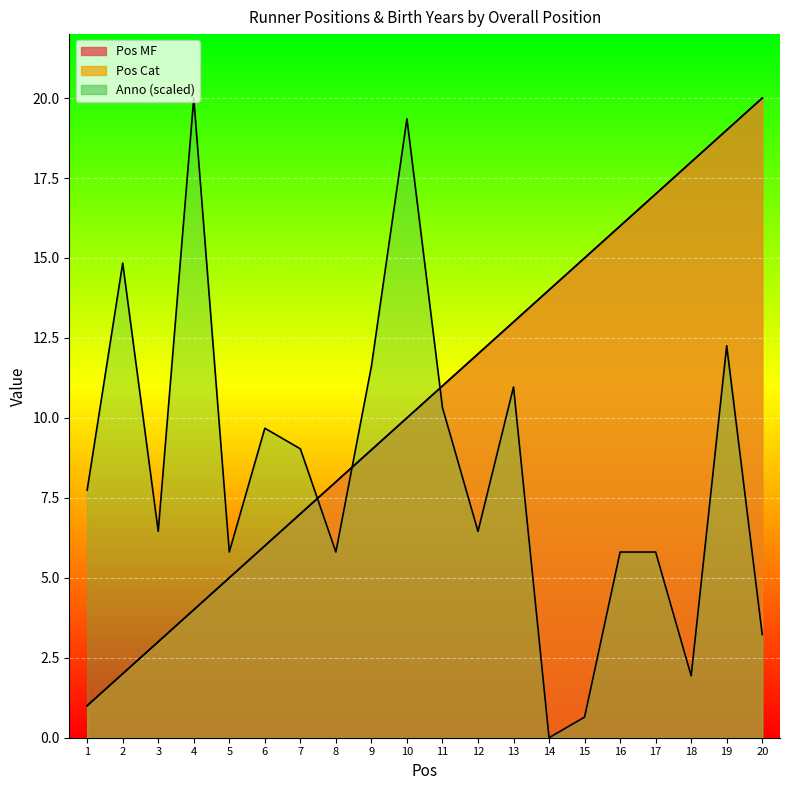

Which series changed the most between 3 and 11?

Pos MF